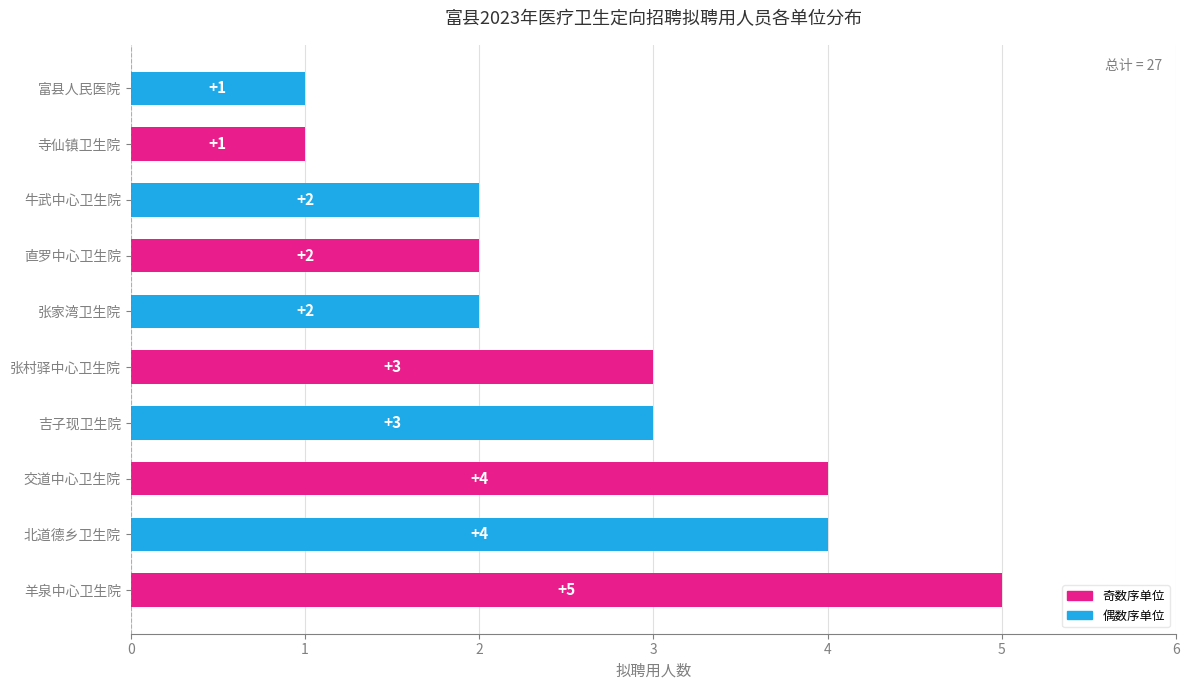

What is the greatest value displayed?

5